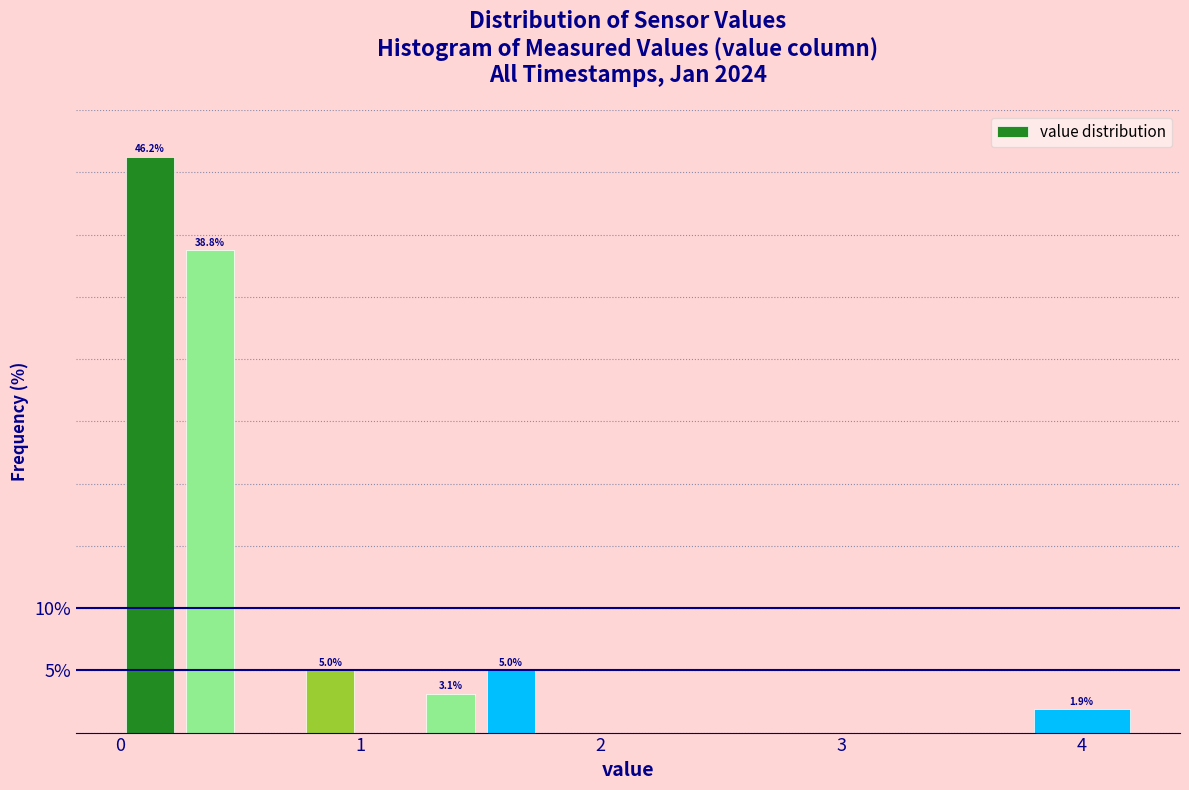

Read against the x-axis, roughly where is the centre of the tallest bar?

0.1